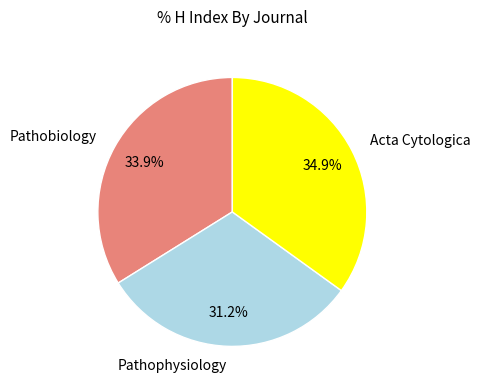

True or false: Pathobiology accounts for 20% of the total.

False